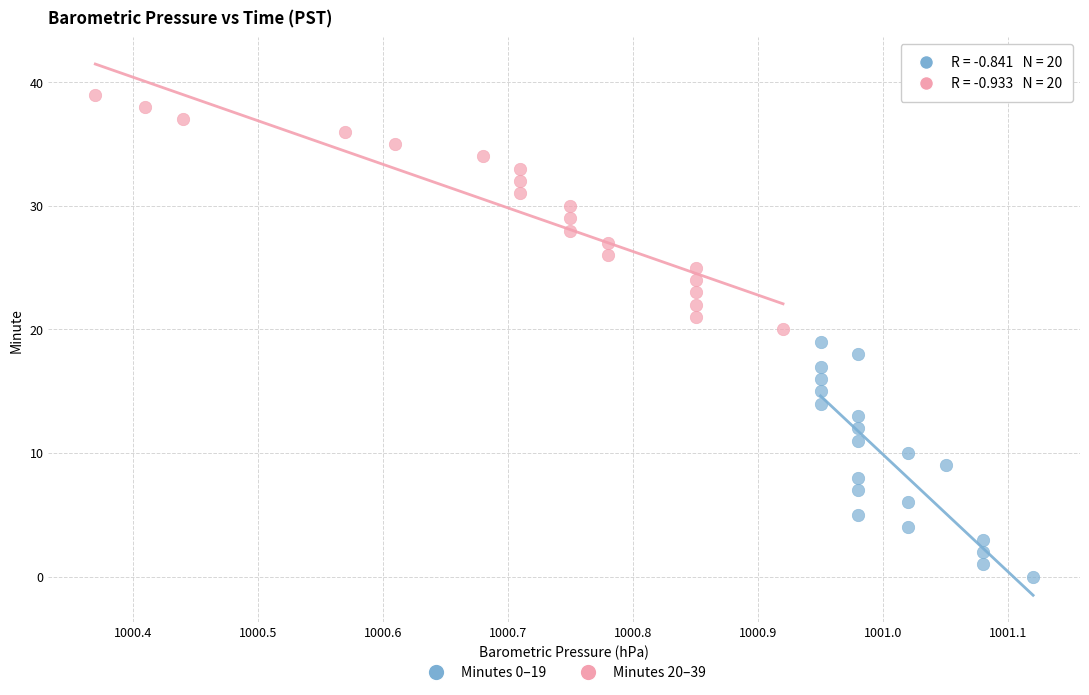

Which series contains the lowest Y value?

Minutes 0–19